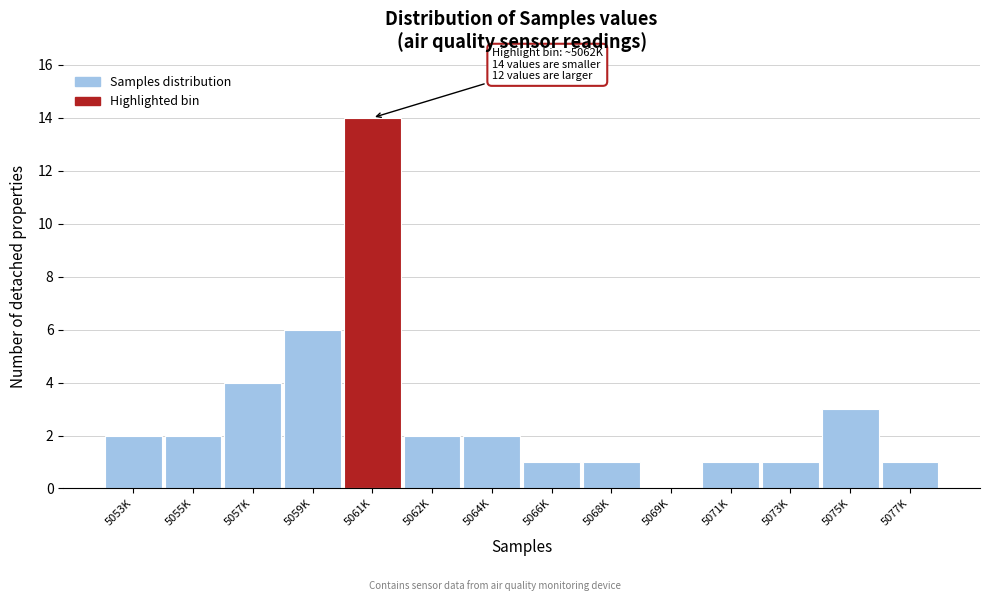

Reading left to right, extract all data points from this chart.

5053K=2	5055K=2	5057K=4	5059K=6	5061K=14	5062K=2	5064K=2	5066K=1	5068K=1	5069K=0	5071K=1	5073K=1	5075K=3	5077K=1